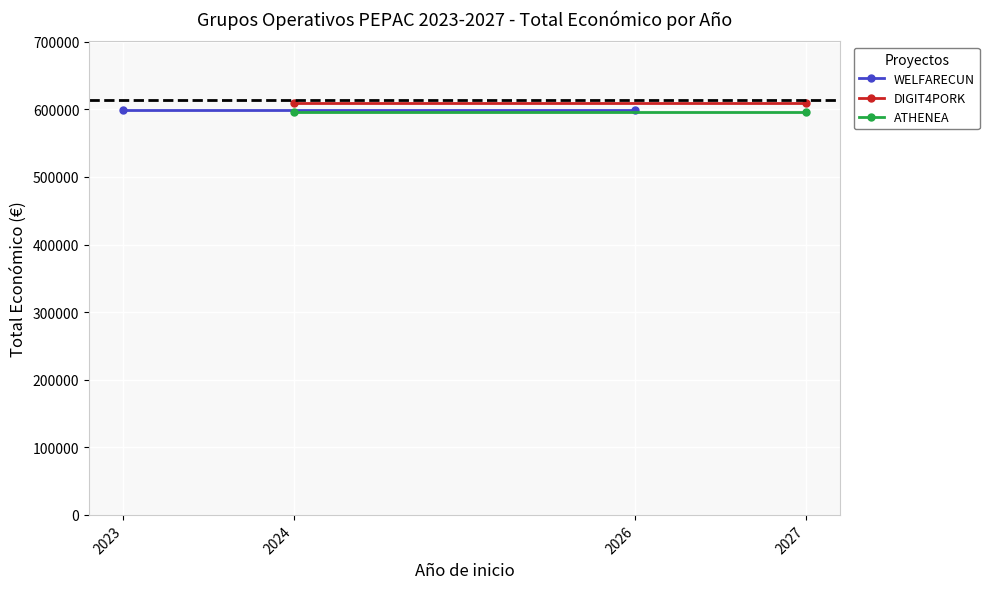

What is the greatest value displayed?

609206